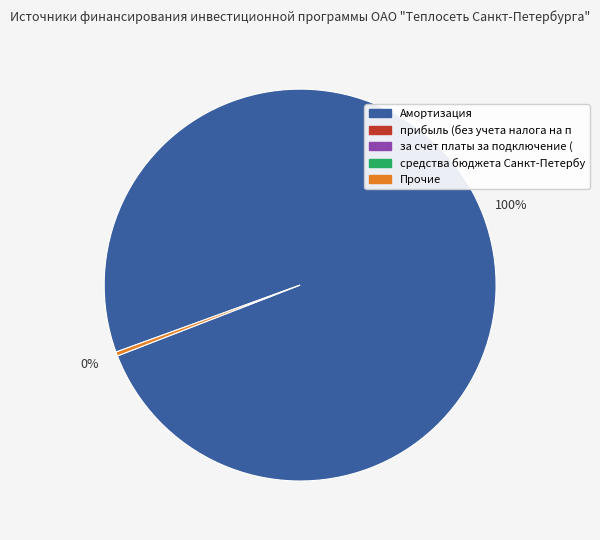

To the nearest percent, what is the average slice percentage?

50%